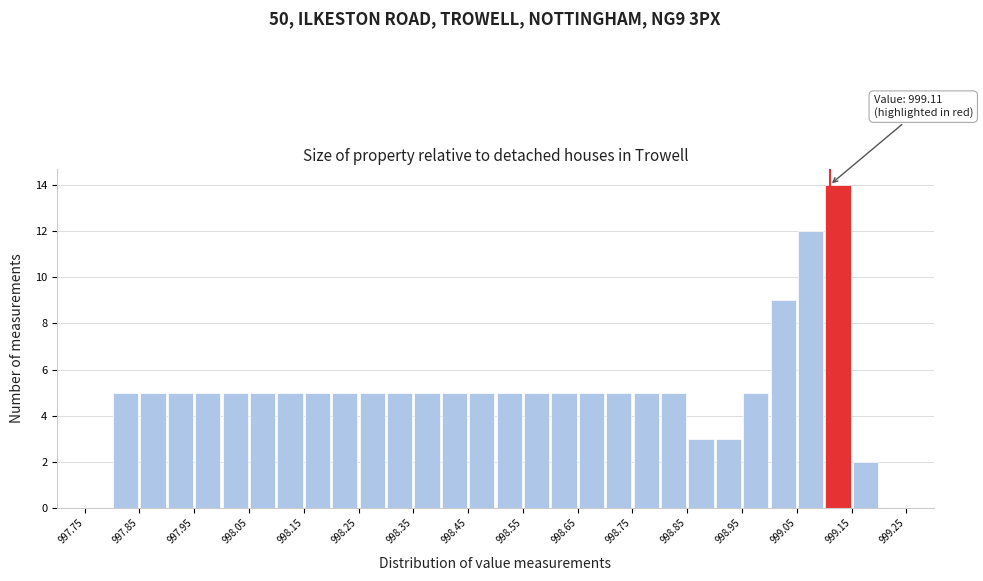

Which range on the x-axis has the tallest bar?

999.10 to 999.15